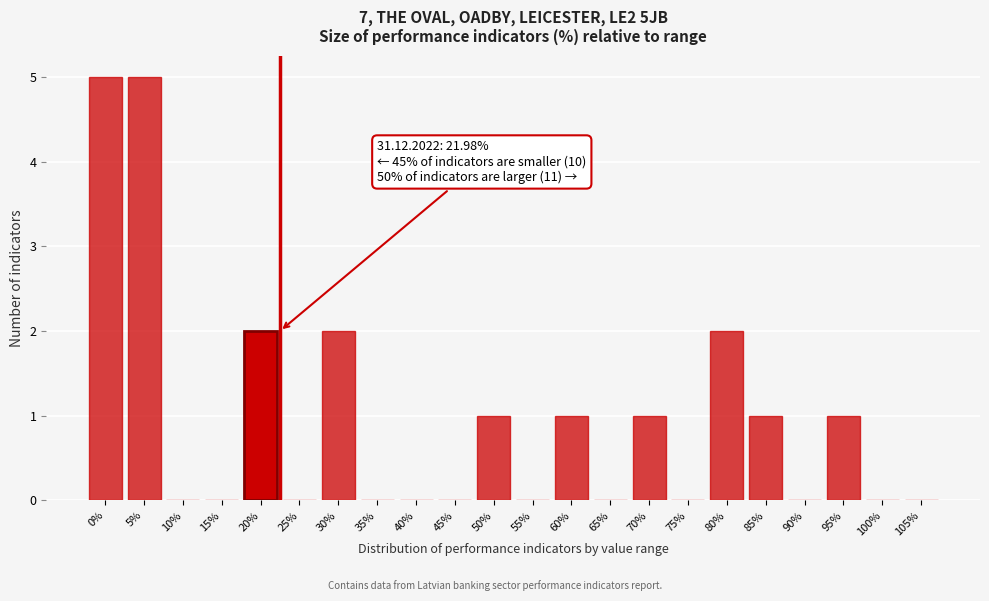

Reading left to right, transcribe all the data shown in this chart.

0%=5	5%=5	10%=0	15%=0	20%=2	25%=0	30%=2	35%=0	40%=0	45%=0	50%=1	55%=0	60%=1	65%=0	70%=1	75%=0	80%=2	85%=1	90%=0	95%=1	100%=0	105%=0